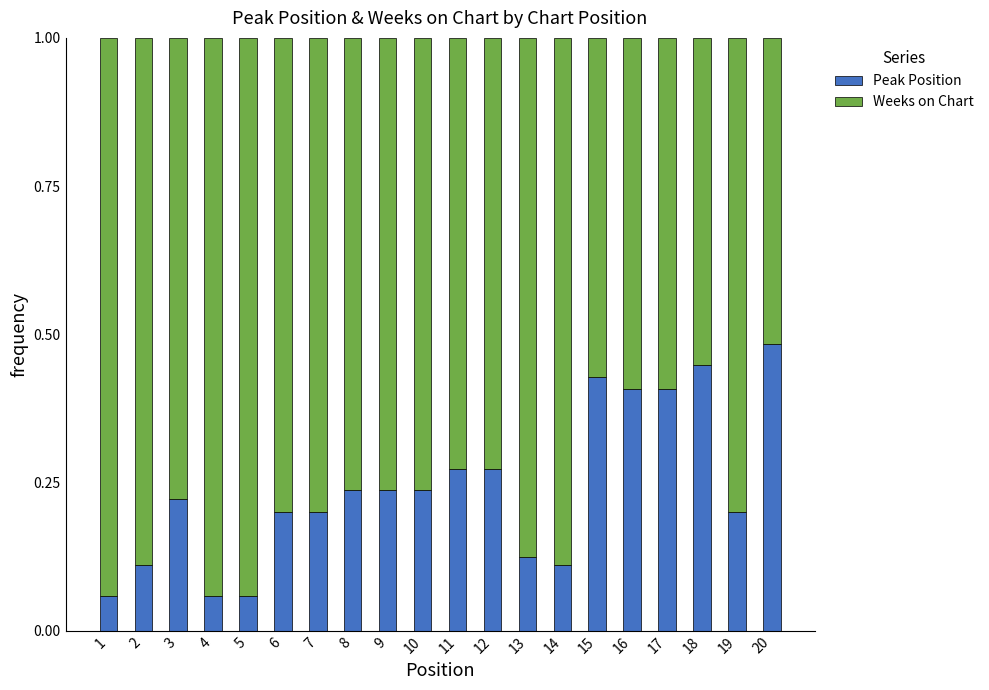

Count the Peak Position values in the range 0 to 1.

20